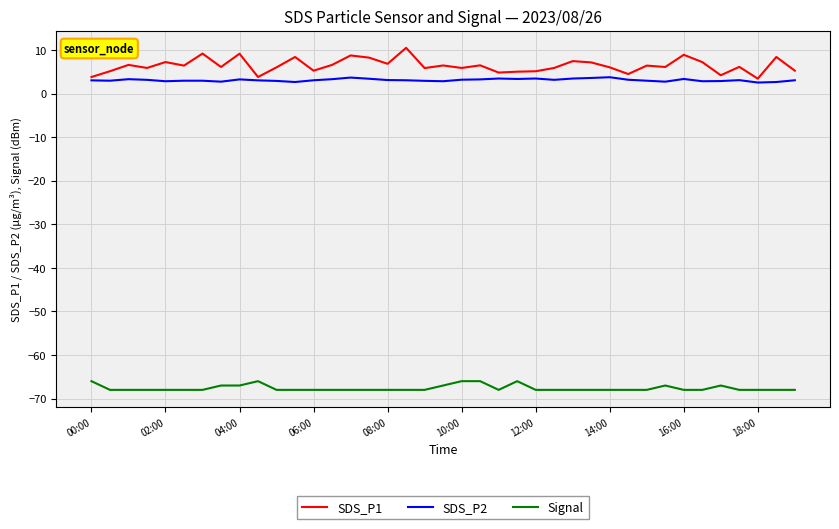

Rank the series by their maximum value, from lowest to highest.

Signal, SDS_P2, SDS_P1